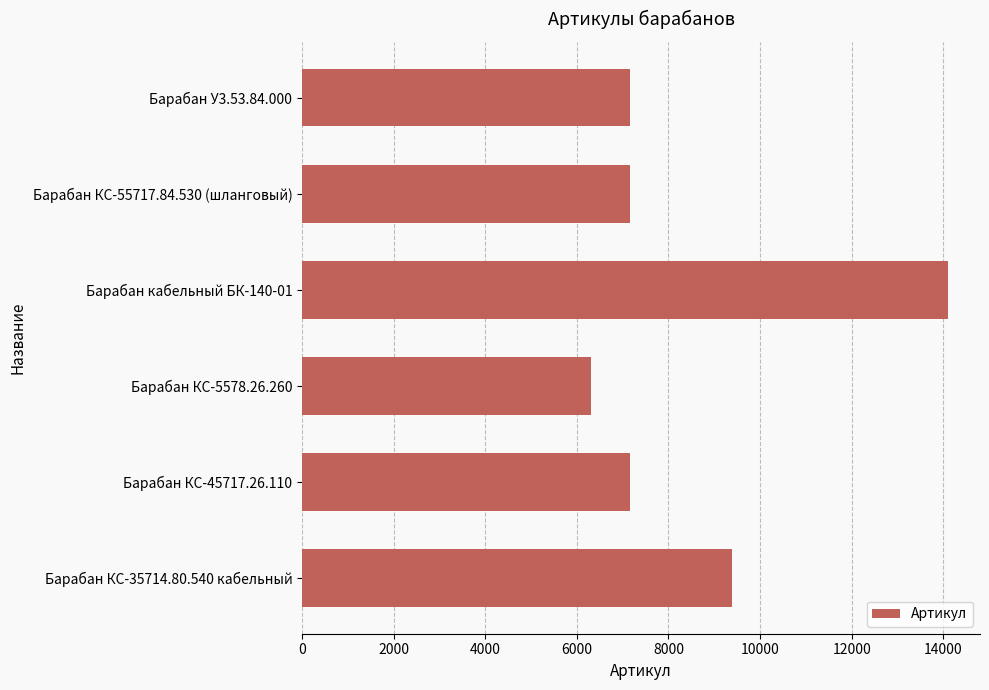

How many bars are there in total?

6